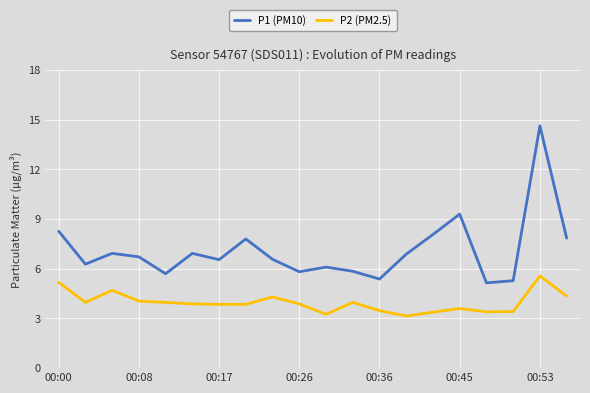

Count the number of data series in this chart.

2